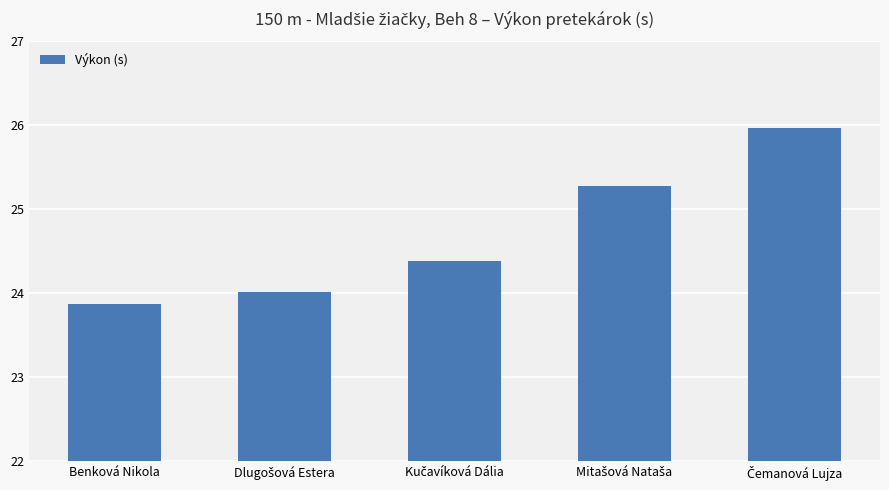

How many data points does each series have?

5